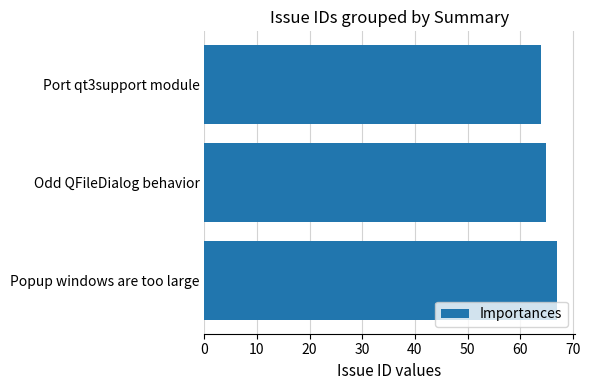

The value at Popup windows are too large is 67. True or false?

True